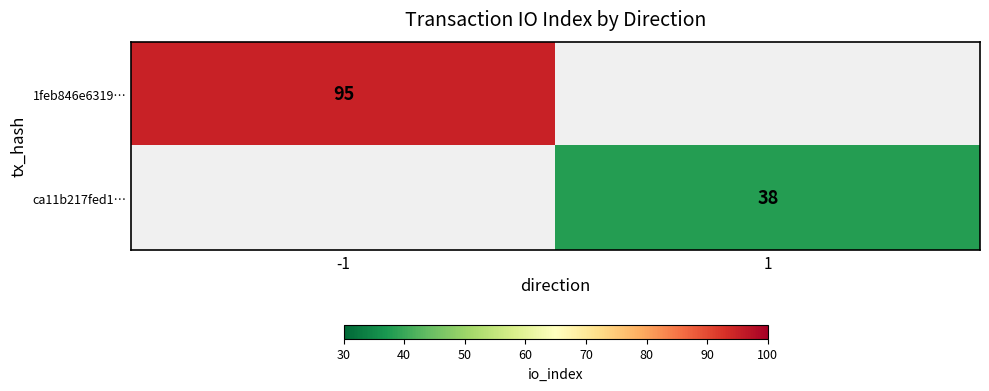

Is the value of 1feb846e6319… at -1 greater than the value of ca11b217fed1… at 1?

Yes